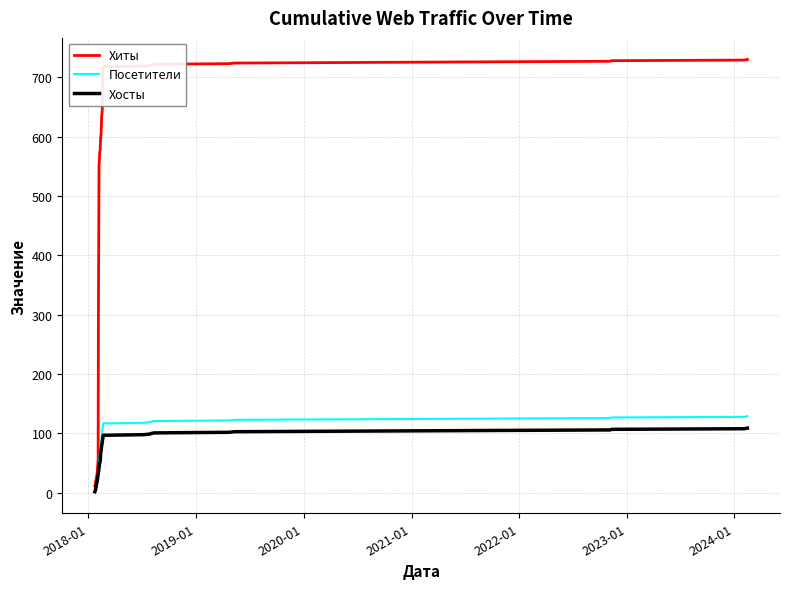

What is the maximum value shown in the chart?

730